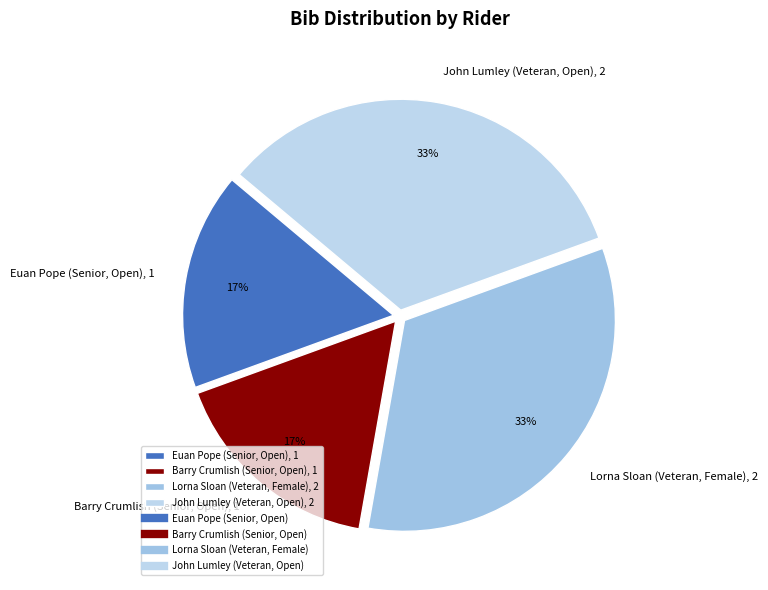

What percentage is the Lorna Sloan (Veteran, Female) slice, to the nearest percent?

33%